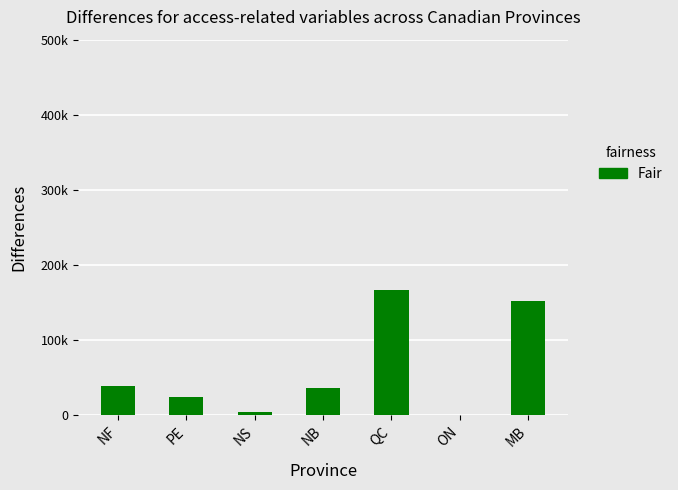

What is the sum of all values?

420000